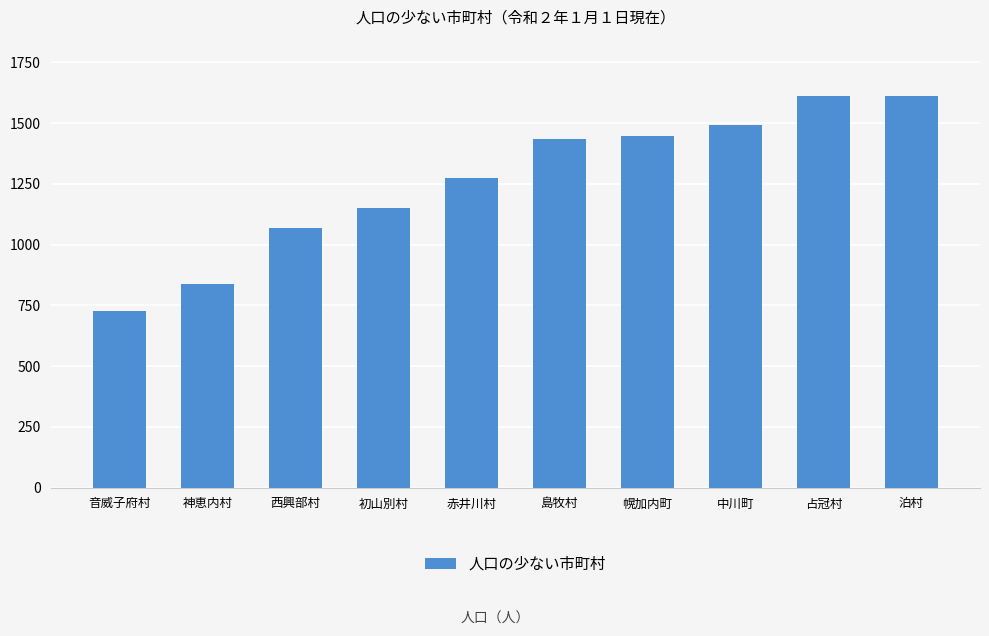

What is the label of the 2nd bar from the left?

神恵内村